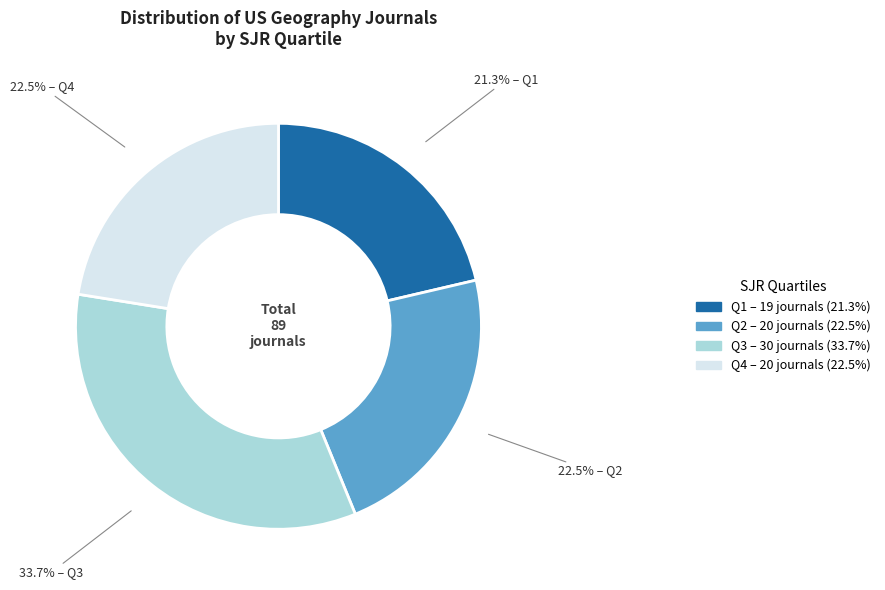

Which slice is the smallest?

Q1